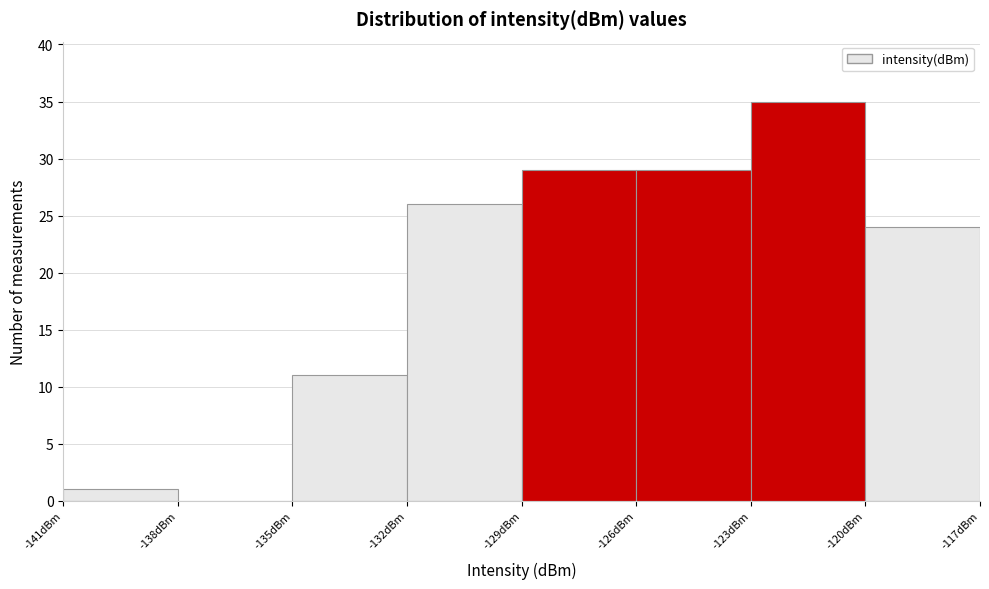

Reading left to right, list every bar in this chart as the range it spans on the x-axis followed by its height. The values are not printed on the chart, so give them approximately, as read against the axis.

-141 to -138: 1
-138 to -135: 0
-135 to -132: 11
-132 to -129: 26
-129 to -126: 29
-126 to -123: 29
-123 to -120: 35
-120 to -117: 24